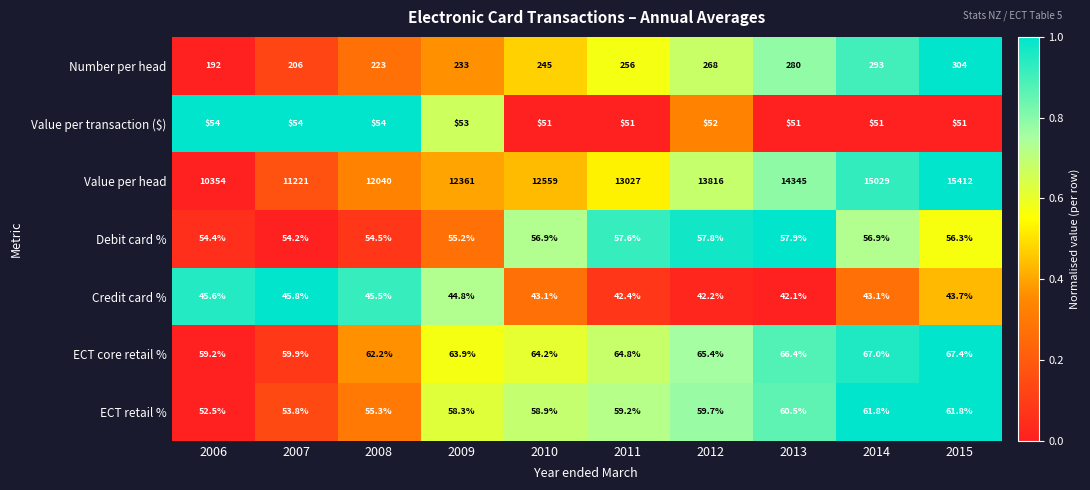

What is the total value across all series at 2010?

13078.1